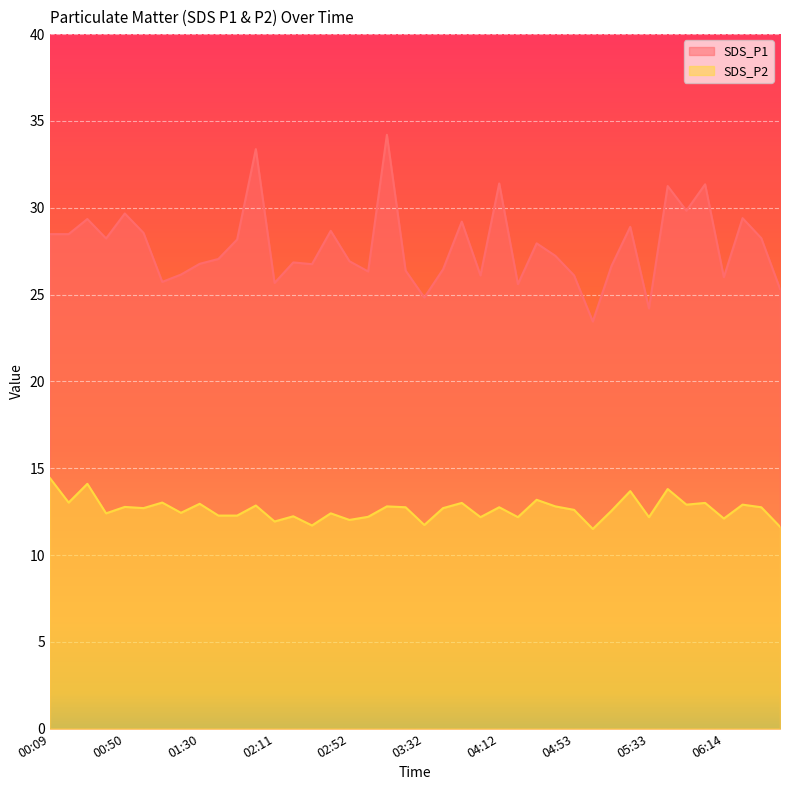

What is the sum of the SDS_P2 values at 02:31 and 00:40?

24.1